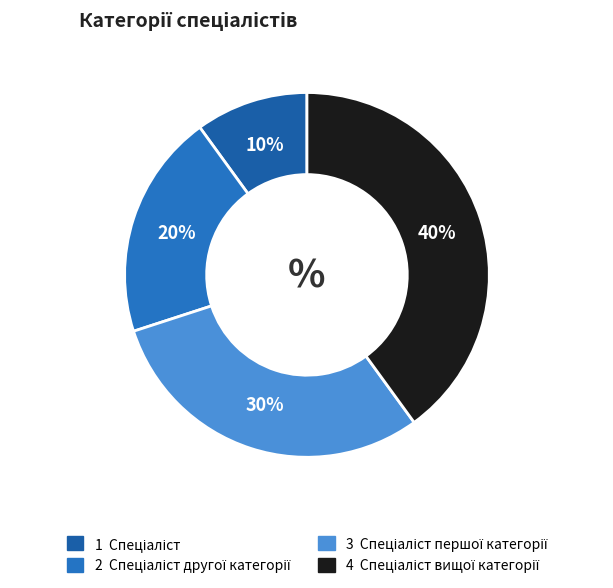

How many slices are in this pie chart?

4